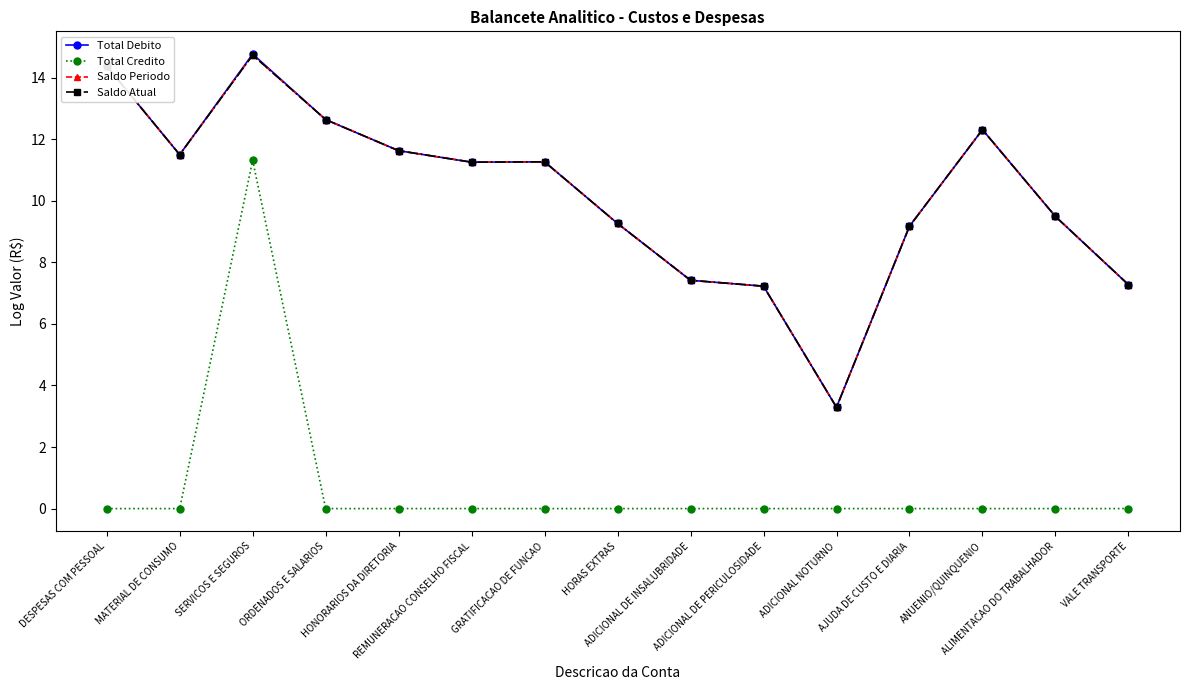

Reading left to right, extract all data points from this chart.

Total Debito: 14.4	11.5	14.8	12.6	11.6	11.3	11.3	9.3	7.4	7.2	3.3	9.2	12.3	9.5	7.3
Total Credito: 0.0	0.0	11.3	0.0	0.0	0.0	0.0	0.0	0.0	0.0	0.0	0.0	0.0	0.0	0.0
Saldo Periodo: 14.4	11.5	14.7	12.6	11.6	11.3	11.3	9.3	7.4	7.2	3.3	9.2	12.3	9.5	7.3
Saldo Atual: 14.4	11.5	14.7	12.6	11.6	11.3	11.3	9.3	7.4	7.2	3.3	9.2	12.3	9.5	7.3